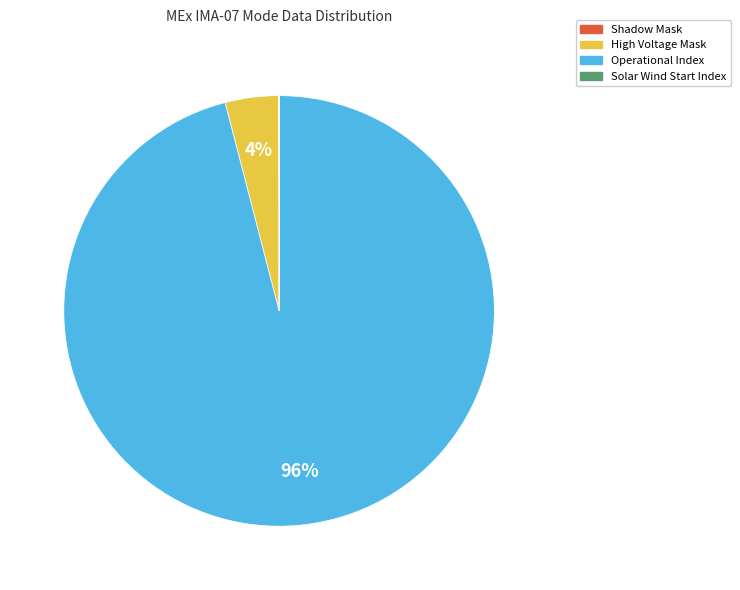

Which slice is the largest?

Operational Index